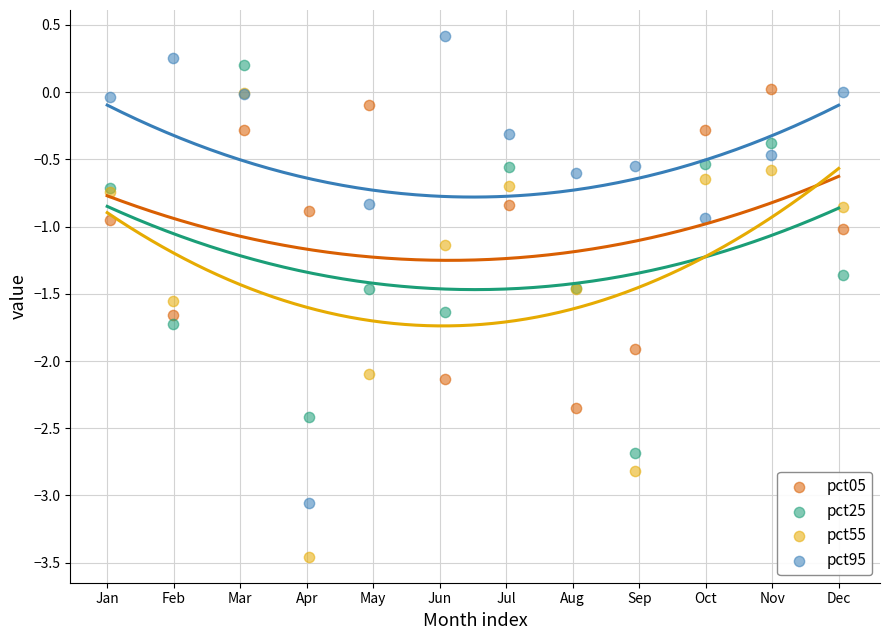

What are all the series names shown in the legend?

pct05, pct25, pct55, pct95